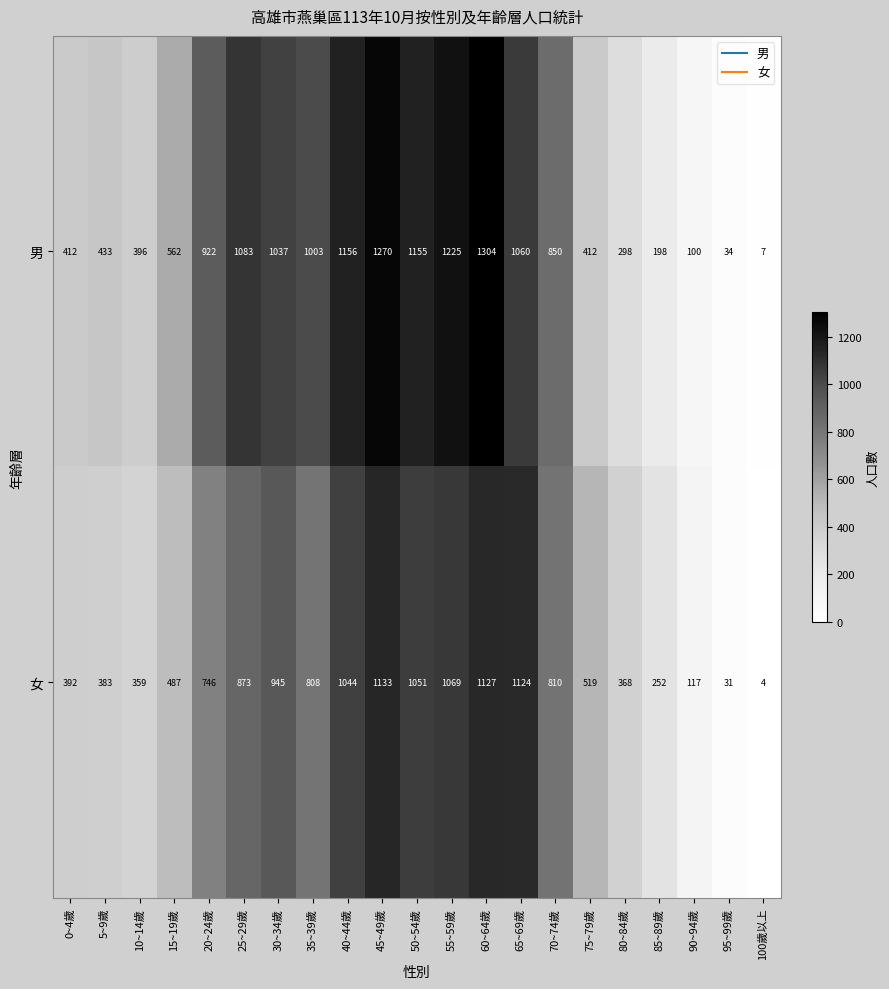

List the series in order of their peak value, lowest first.

女, 男